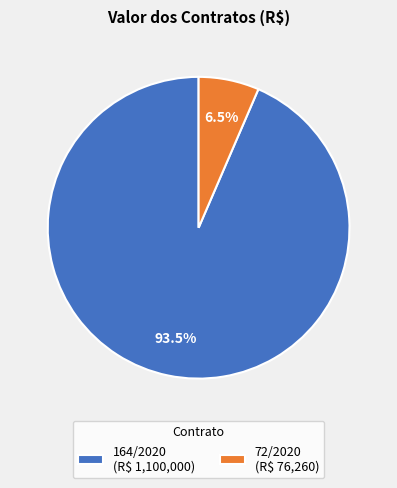

What percentage do 164/2020 and 72/2020 together represent?

100.0%